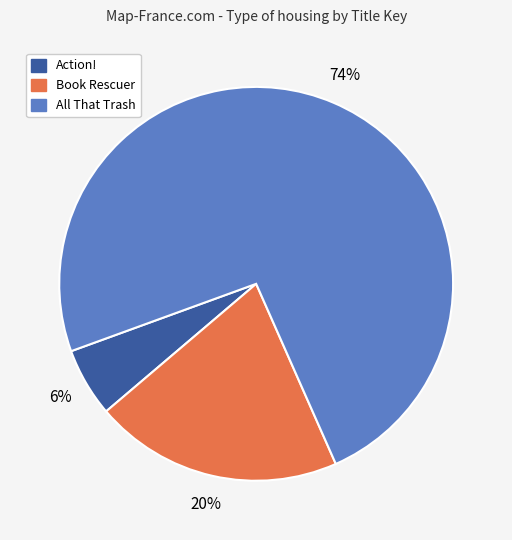

Do All That Trash and Action! together represent more than half of the pie?

Yes